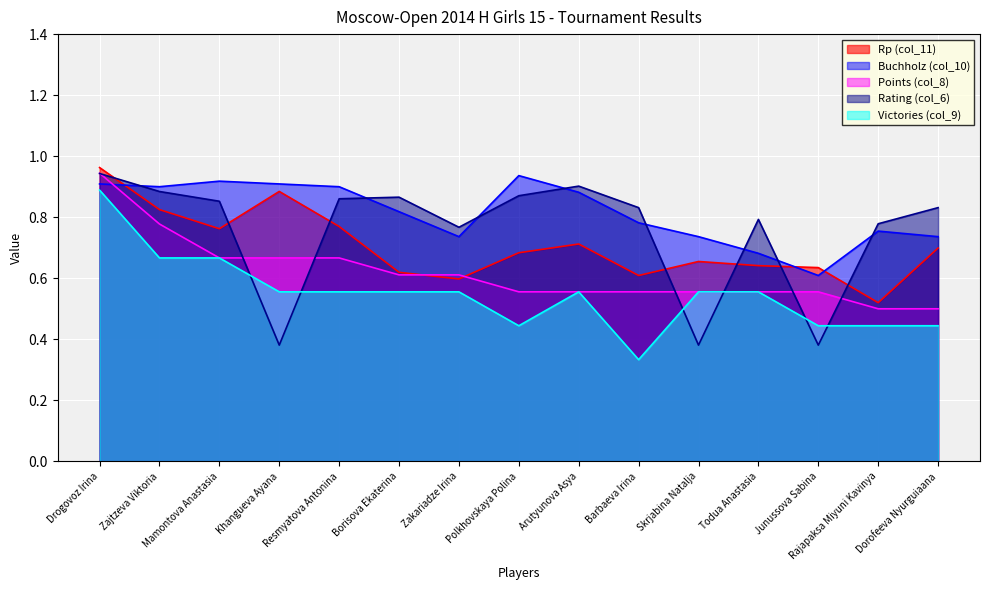

List the series in order of their peak value, lowest first.

Victories (col_9), Buchholz (col_10), Rating (col_6), Points (col_8), Rp (col_11)